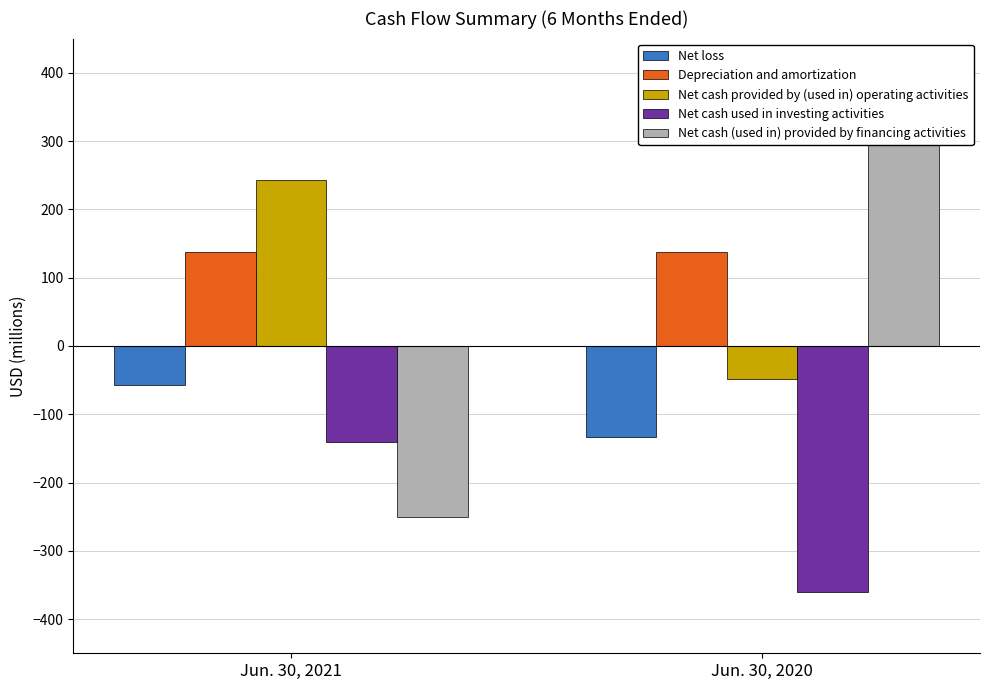

How many positive values does the Net cash (used in) provided by financing activities series have?

1